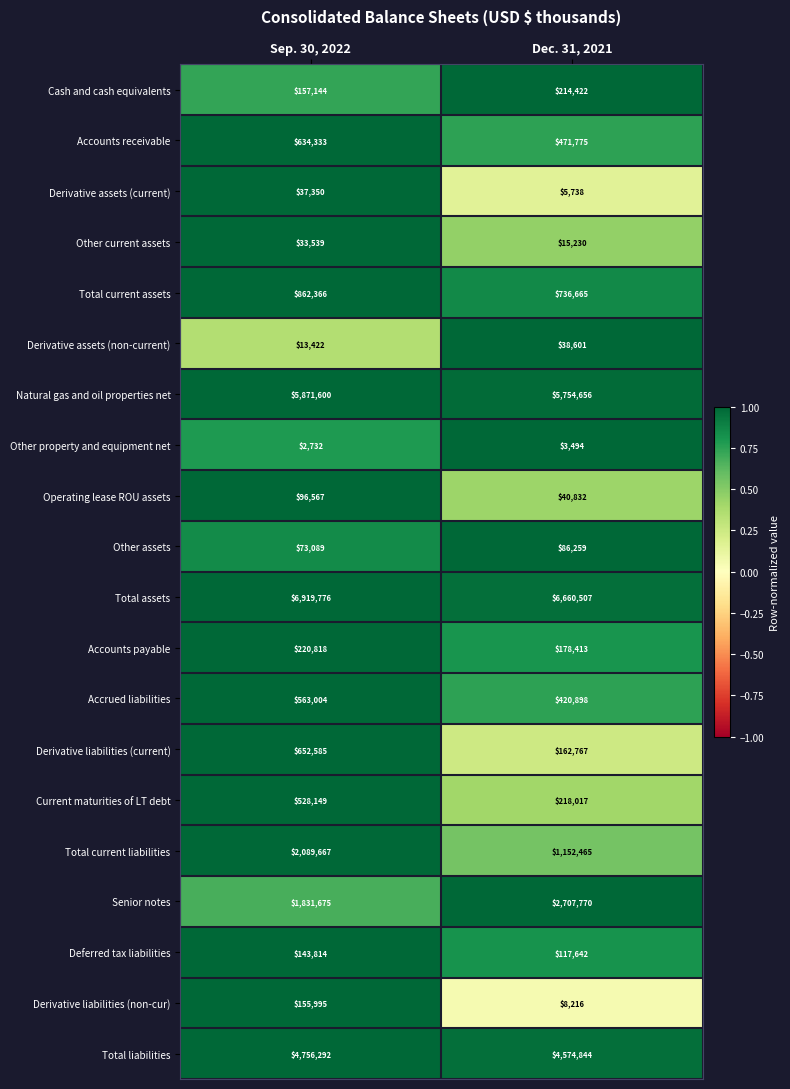

What is the total value across all series at Dec. 31, 2021?

23569211